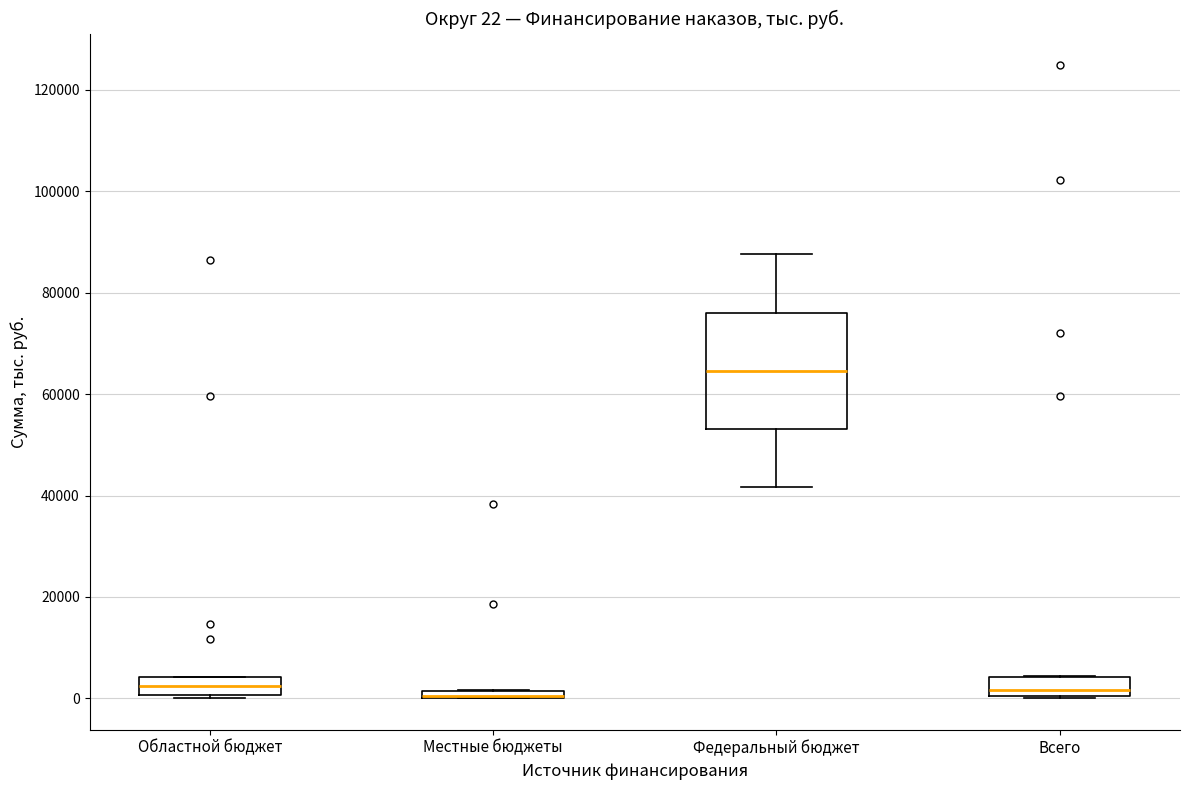

Comparing the boxes themselves (not the whiskers), which one is the tallest?

Федеральный бюджет